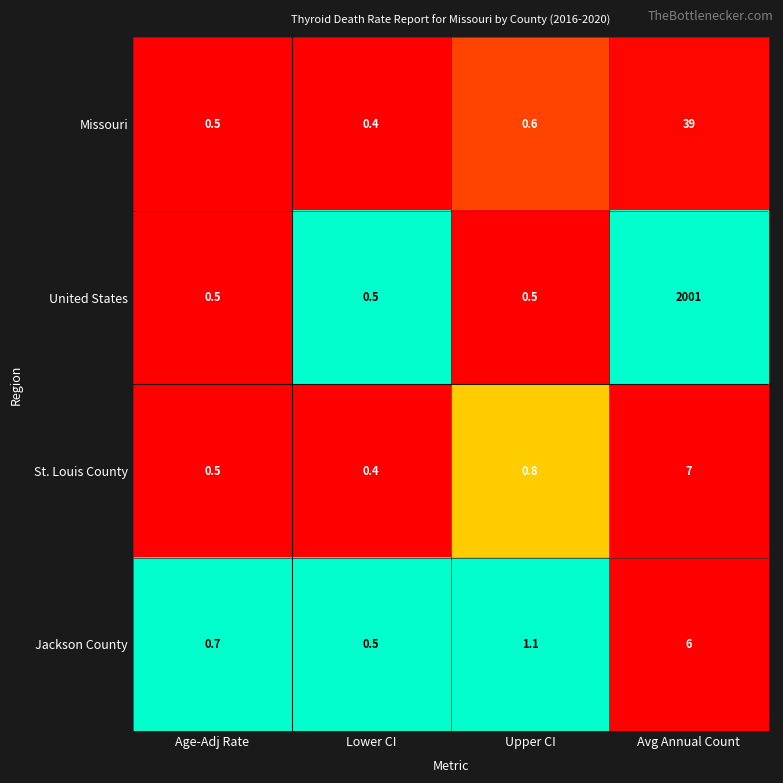

True or false: Jackson County has a value of 0.7 at Age-Adj Rate.

True